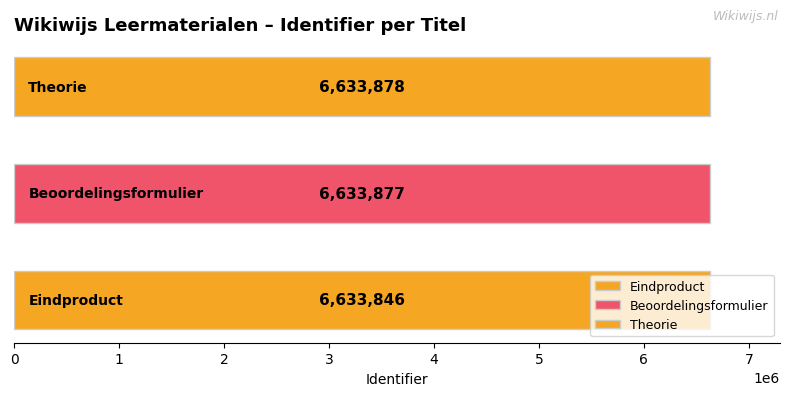

Are the bars horizontal?

Yes